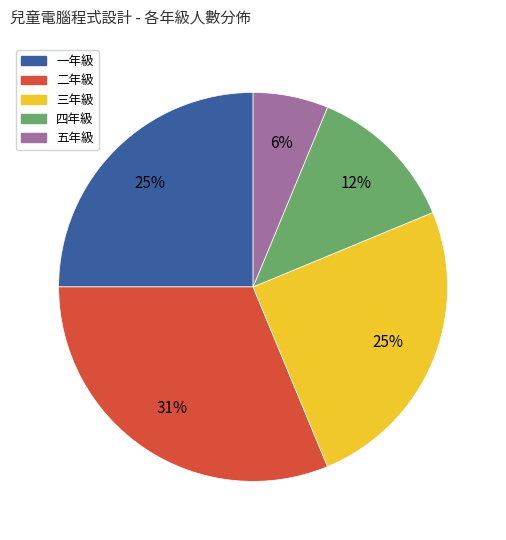

How many segments does this pie chart have?

5